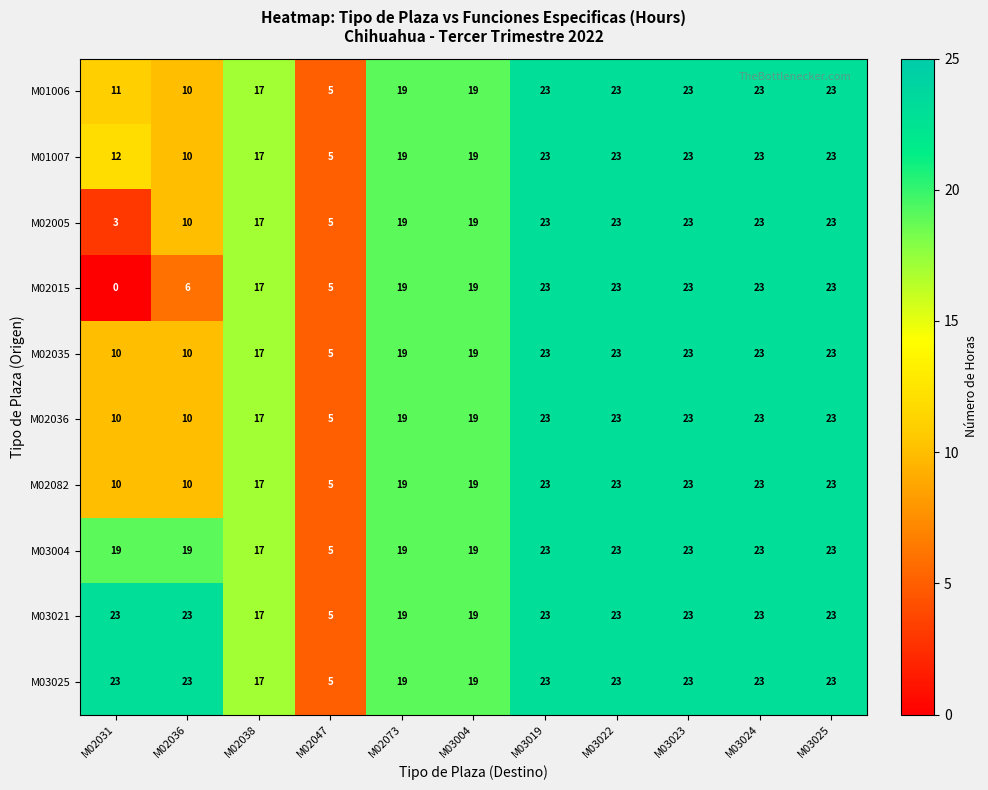

Which series has the widest spread of values?

M02015